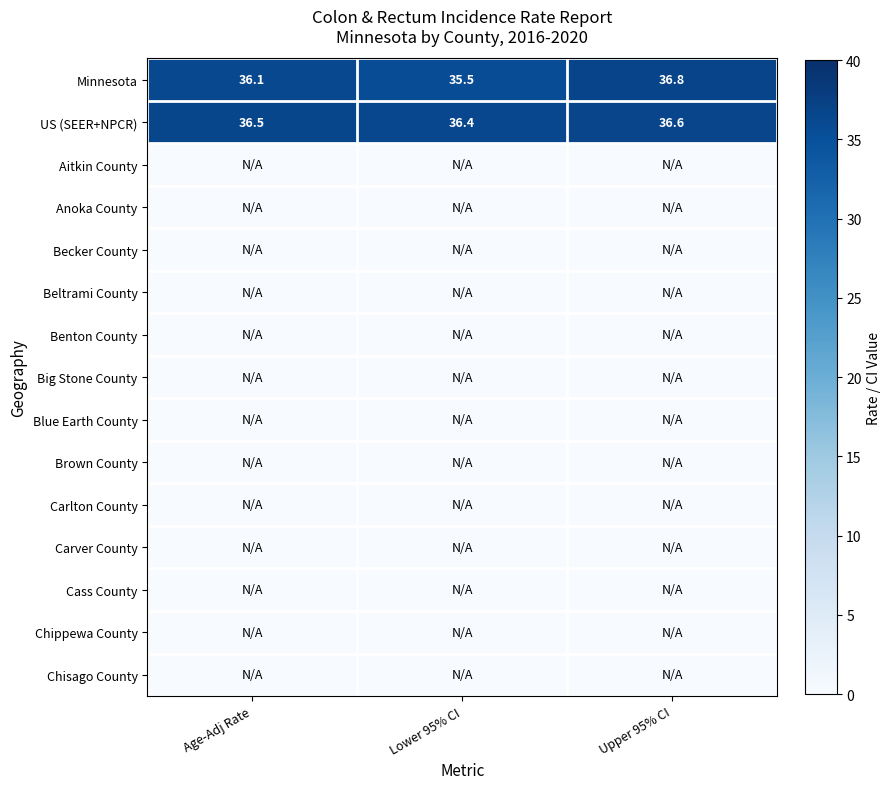

Between Lower 95% CI and Age-Adj Rate, which is larger?

Age-Adj Rate